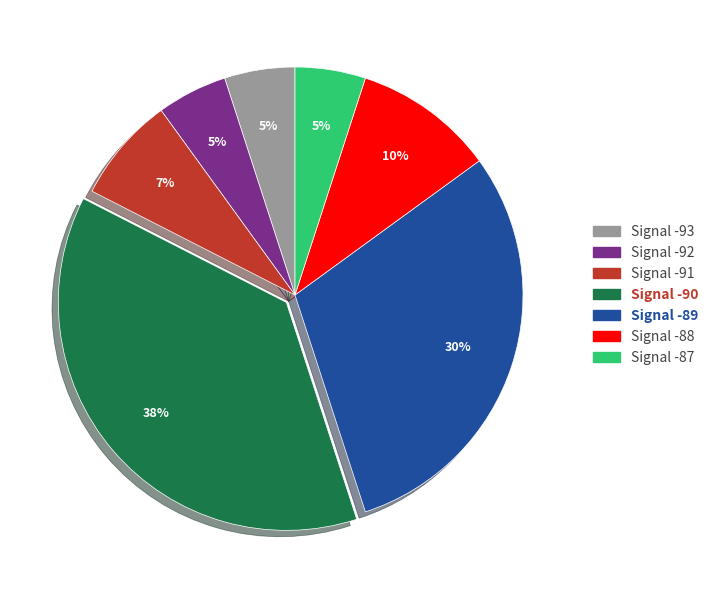

To the nearest percent, what is the difference between the largest and smallest slice percentages?

33%